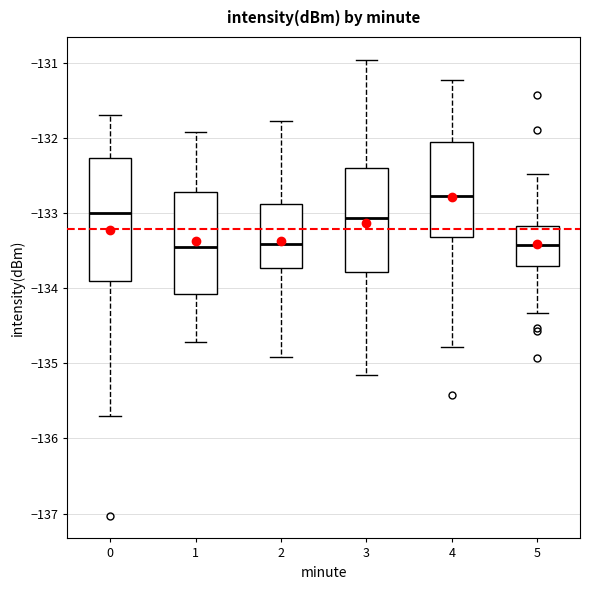

Which box's median line is the highest?

4